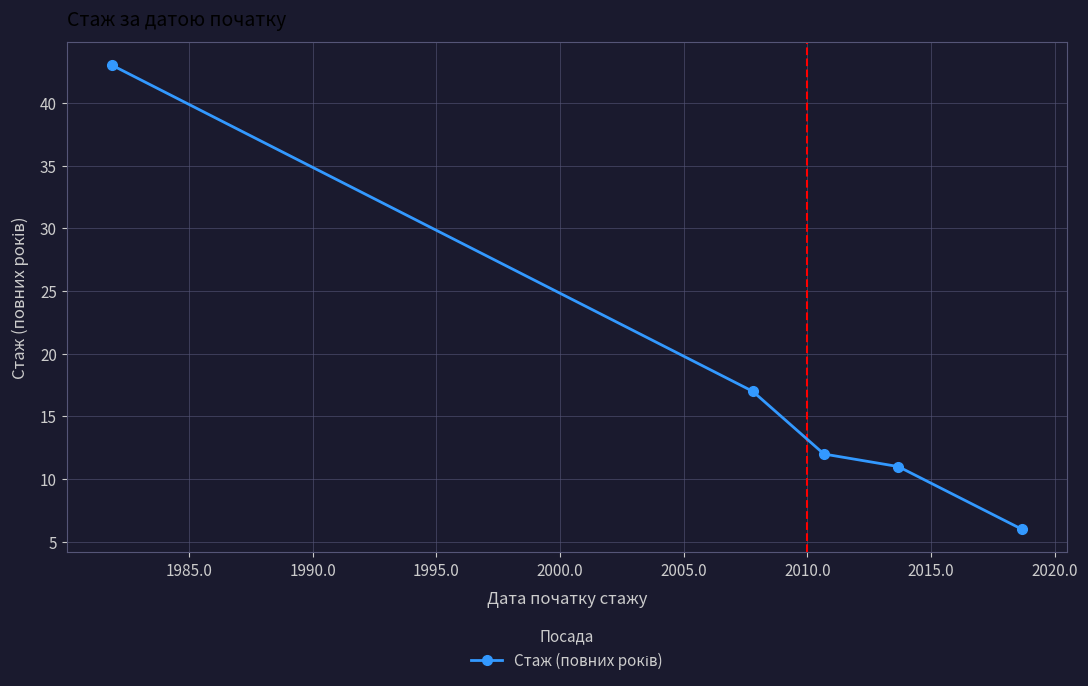

How many lines are shown in the chart?

1